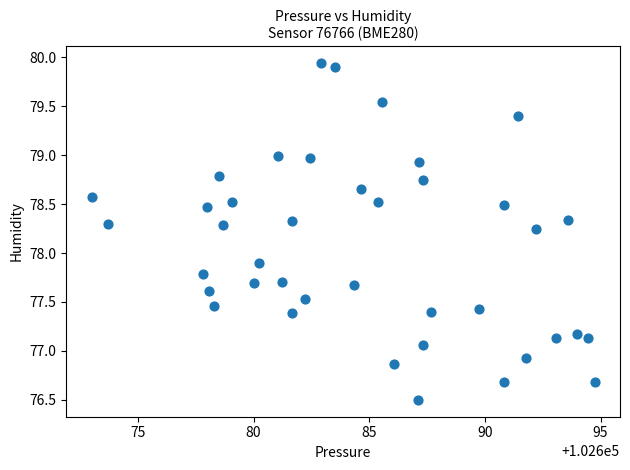

What is the range of X values (max minus min)?

21.8